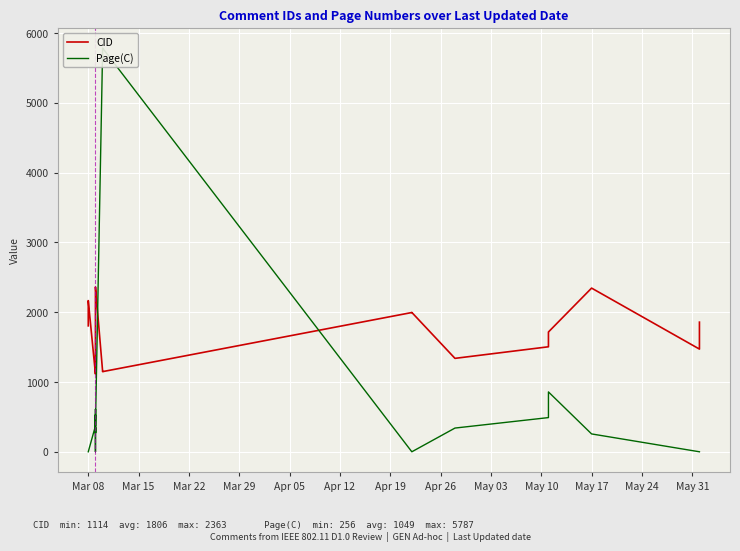

Reading left to right, list all the values displayed in this chart.

CID: 1805	1882	1999	2035	2038	2039	2061	2114	2126	2127	2167	1114	1269	1300	1301	1303	1316	2204	2205	2221	2362	2363	1148	1149	1996	1997	1339	1505	1716	1717	2346	1472	1858
Page(C): 0	0	0	0	0	0	0	0	0	0	0	371	0	338	530	268	350	275	274	611	371	371	5787	5785	0	0	340	490	566	858	256	0	0